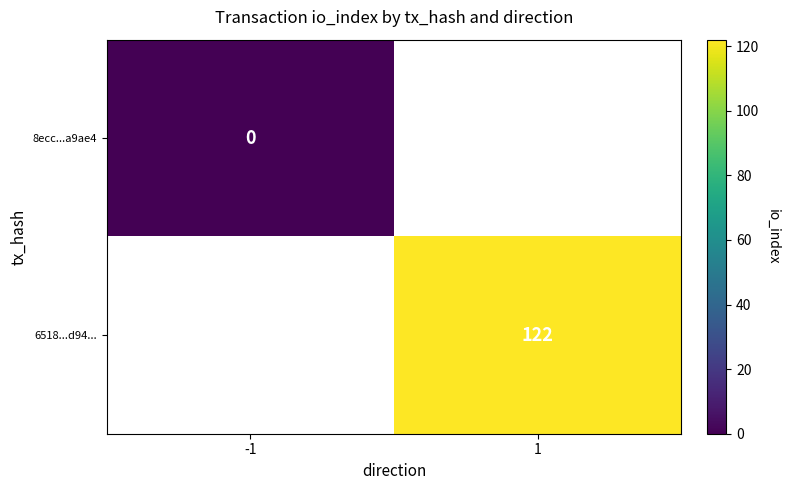

The value of 6518...d94... at 1 is 122.0. True or false?

True